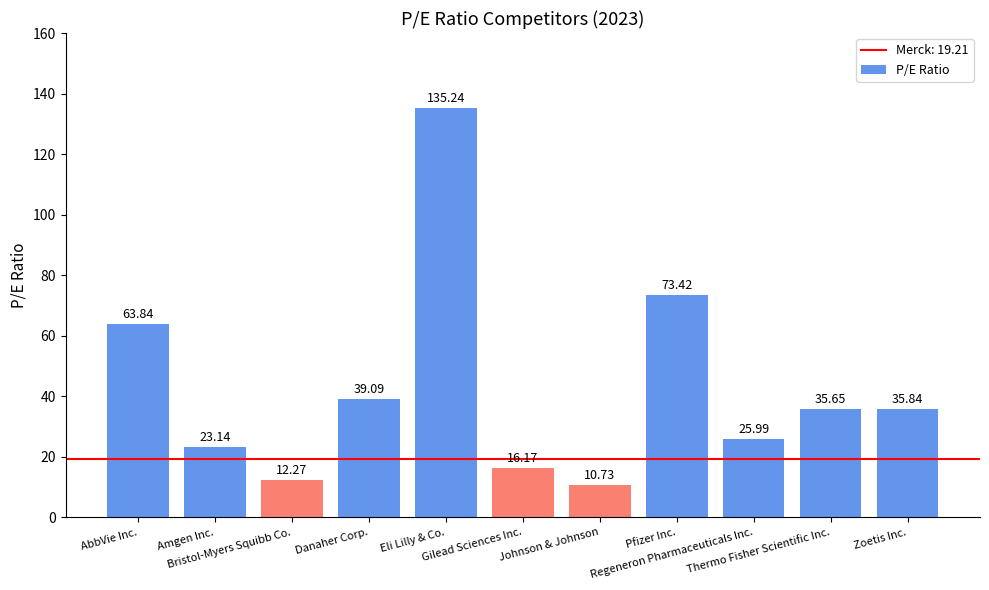

What is the average value?

42.9